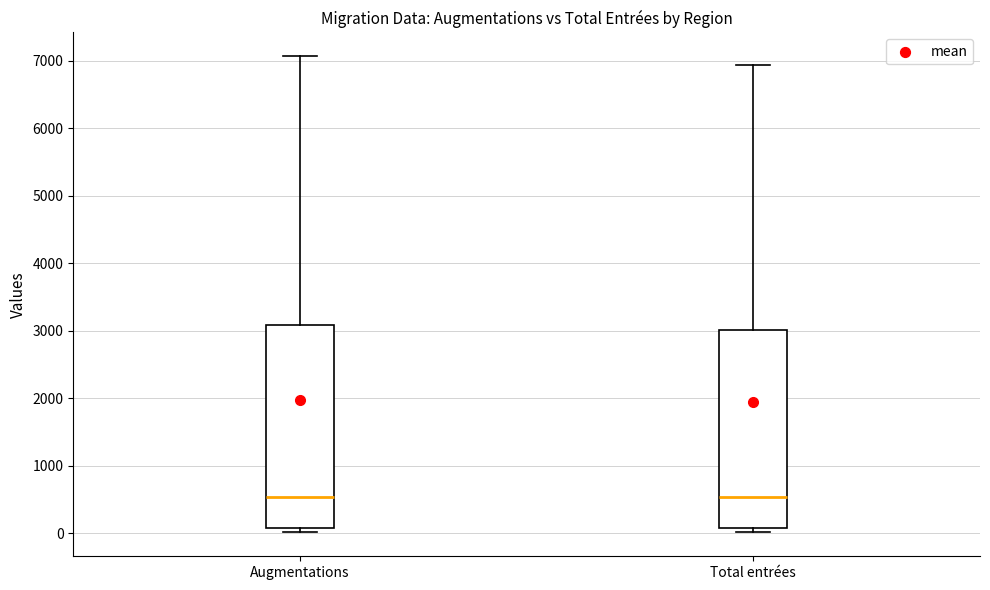

Reading left to right, transcribe this box plot: for each box, give where its median line is, the range the box spans, and where its two whiskers end, as read against the y-axis. The values are not printed on the chart, so give them approximately, as read against the axis.

Augmentations: median 500, box 100 to 3100, whiskers 0 to 7100
Total entrées: median 500, box 100 to 3000, whiskers 0 to 6900